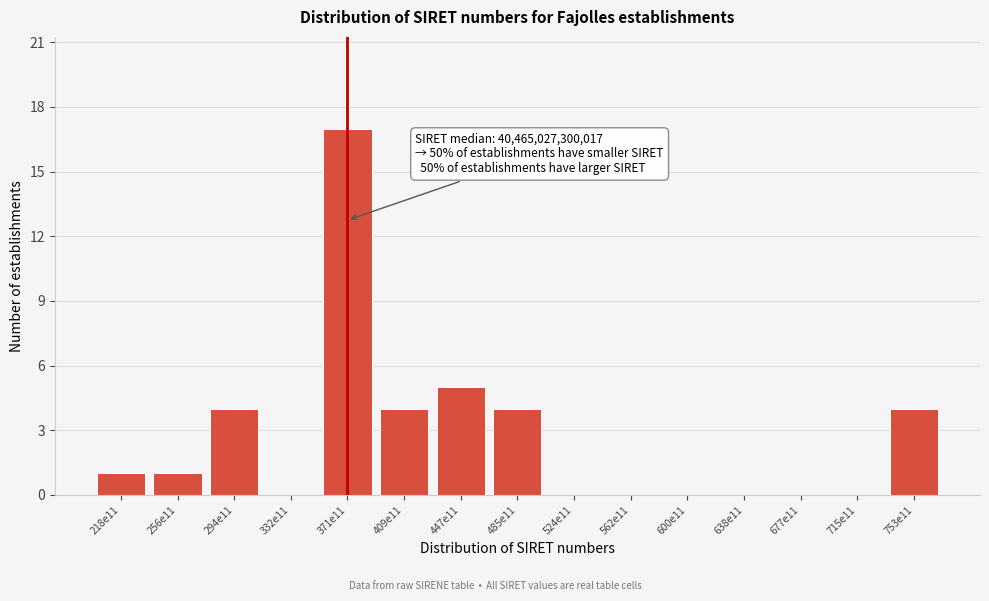

Reading left to right, list all the values displayed in this chart.

218e11=1	256e11=1	294e11=4	332e11=0	371e11=17	409e11=4	447e11=5	485e11=4	524e11=0	562e11=0	600e11=0	638e11=0	677e11=0	715e11=0	753e11=4